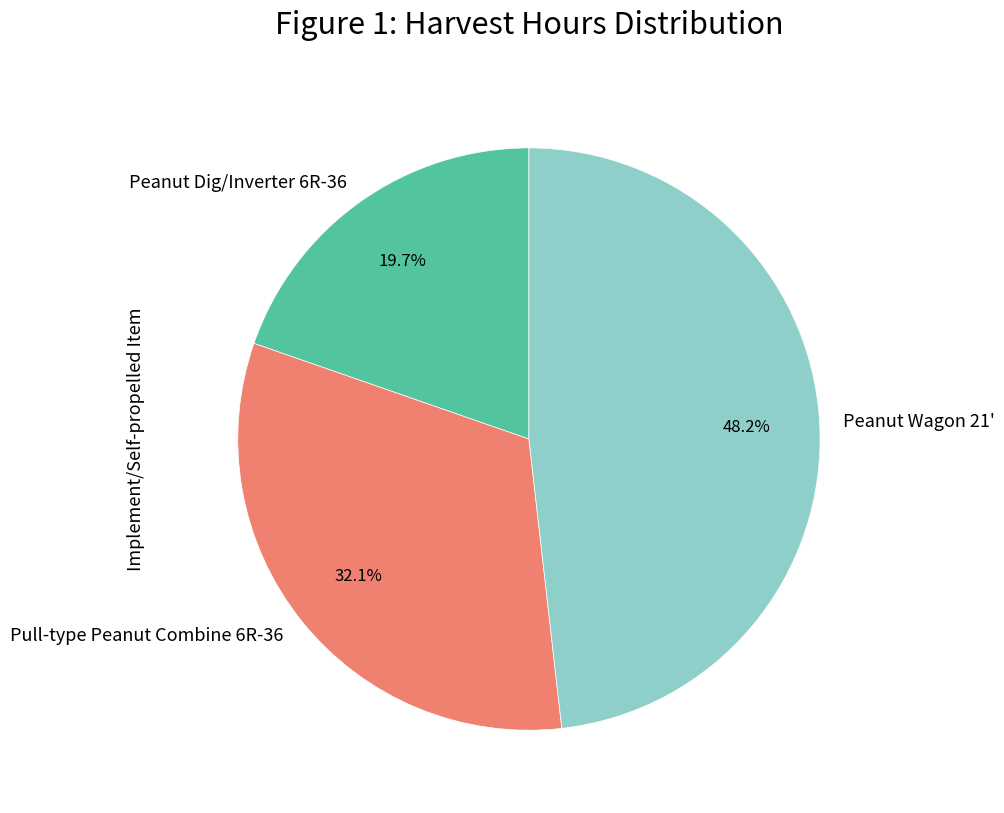

Combined, do Pull-type Peanut Combine 6R-36 and Peanut Wagon 21' account for over 50%?

Yes